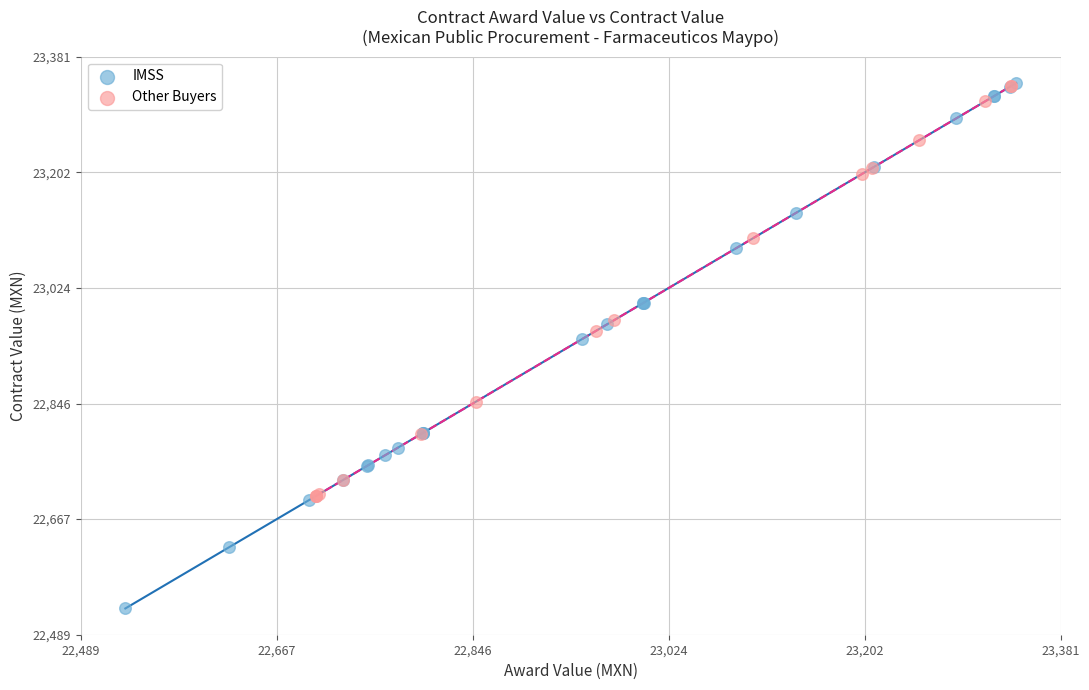

Which series contains the lowest Y value?

IMSS